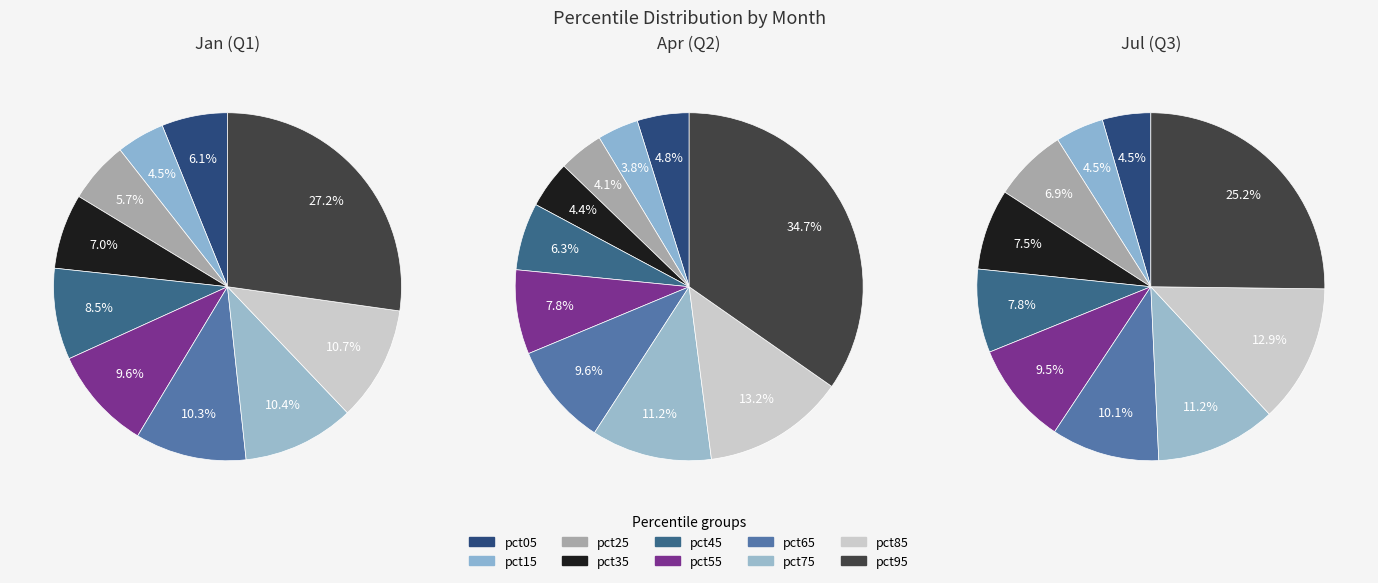

Combined, do pct75 and pct85 account for over 50%?

No